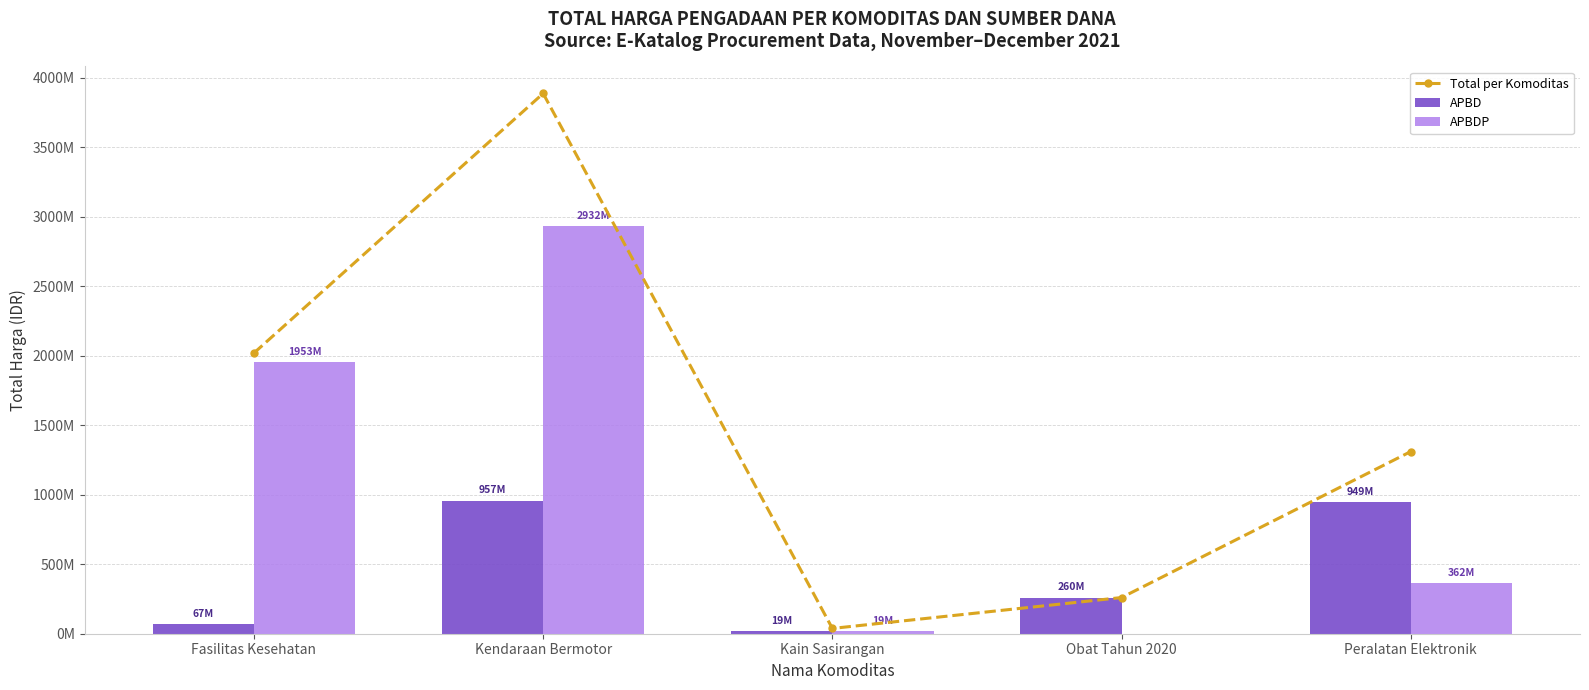

What is the sum of all APBDP values?

5266388740